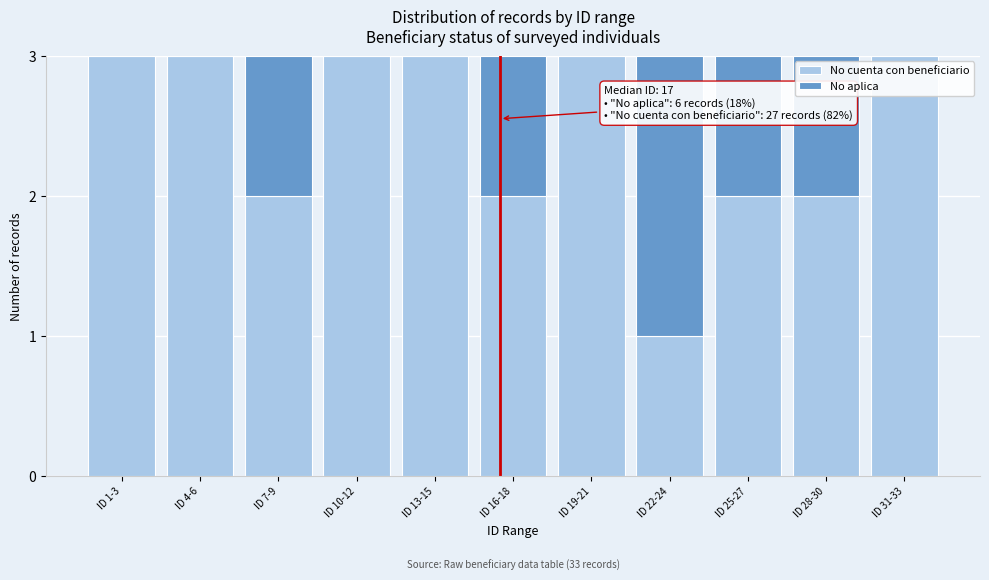

Reading left to right, list the values for the No cuenta con beneficiario series.

ID 1-3=3	ID 4-6=3	ID 7-9=2	ID 10-12=3	ID 13-15=3	ID 16-18=2	ID 19-21=3	ID 22-24=1	ID 25-27=2	ID 28-30=2	ID 31-33=3